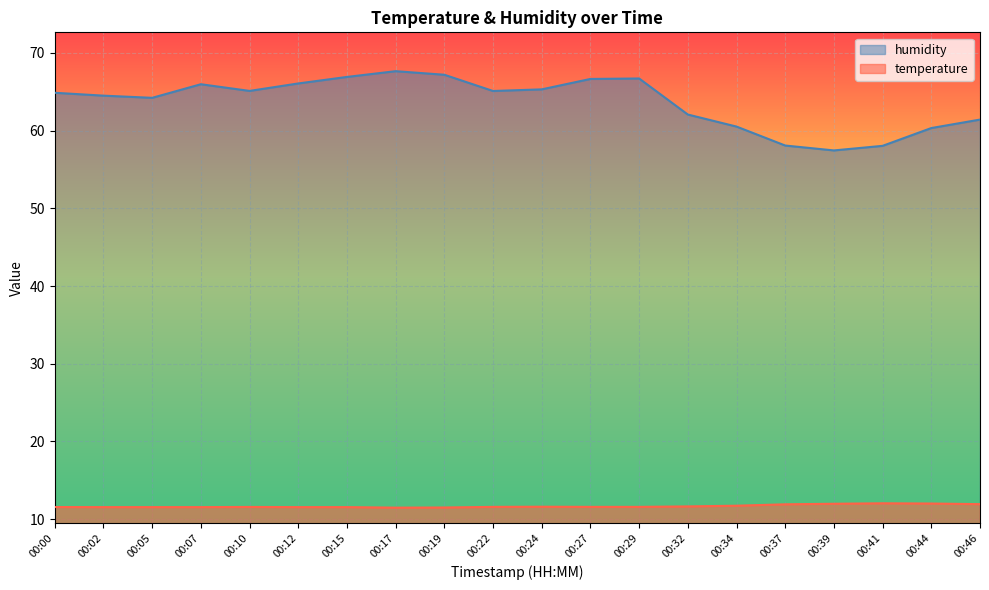

Does the chart display data point markers on the line(s)?

No